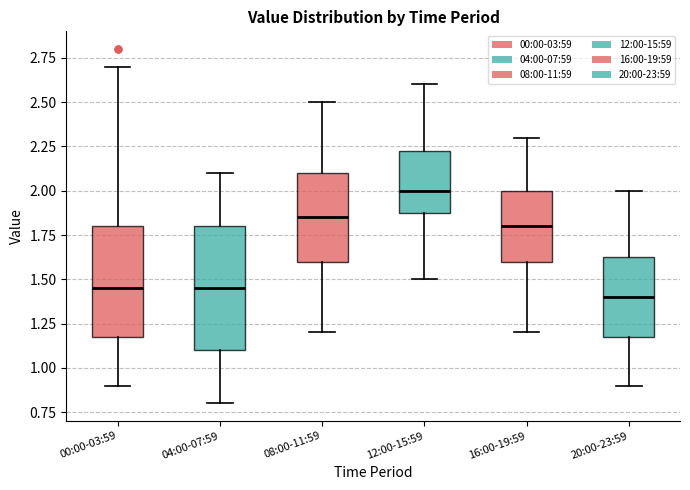

Which box has the highest median line?

12:00-15:59